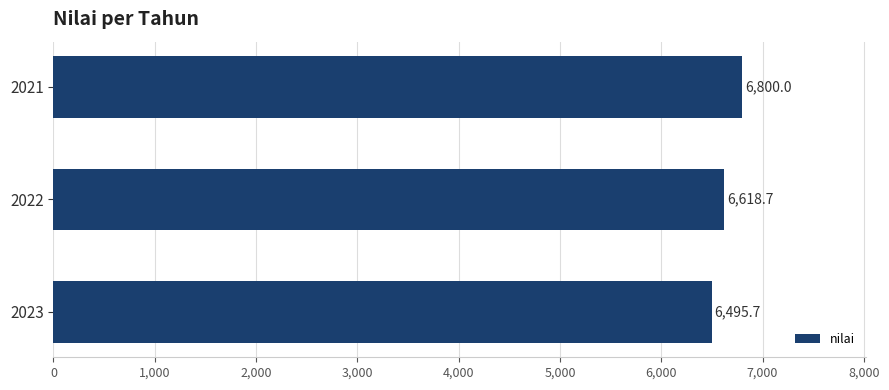

Rank the categories by value from lowest to highest.

2023, 2022, 2021